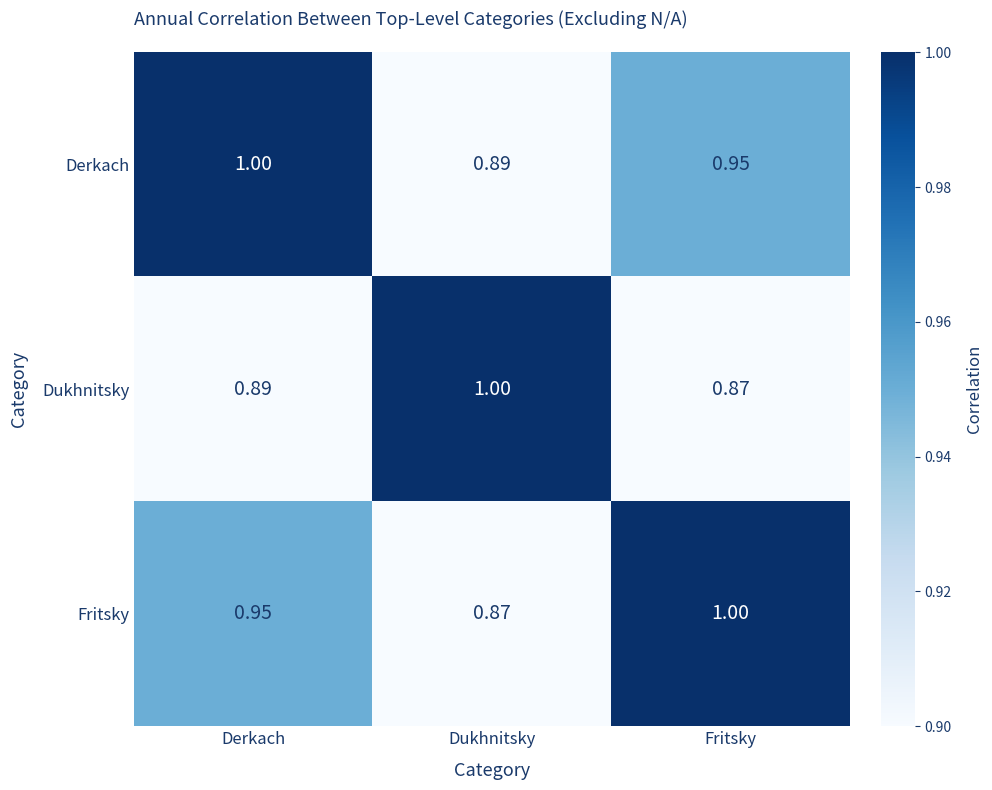

At which label does Fritsky reach its minimum?

Dukhnitsky